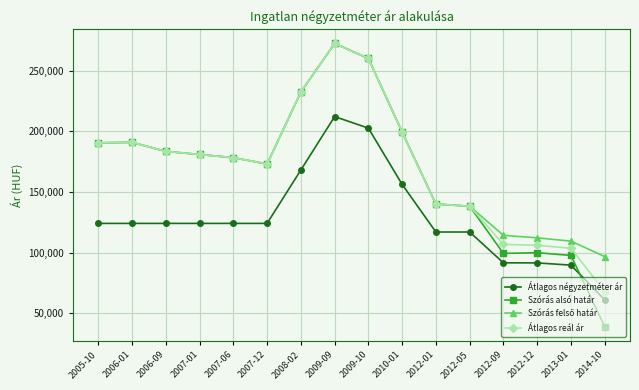

How many categories are shown in the chart?

16